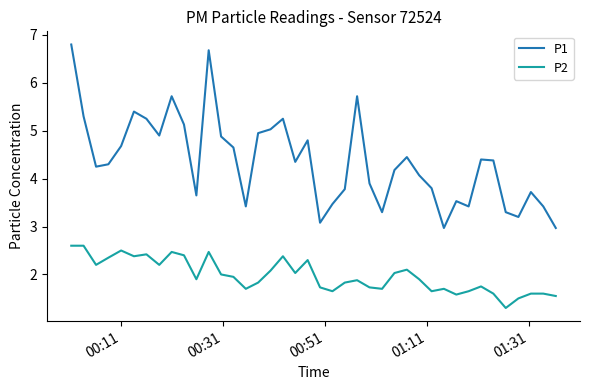

What is the highest value of the P2 series?

2.6